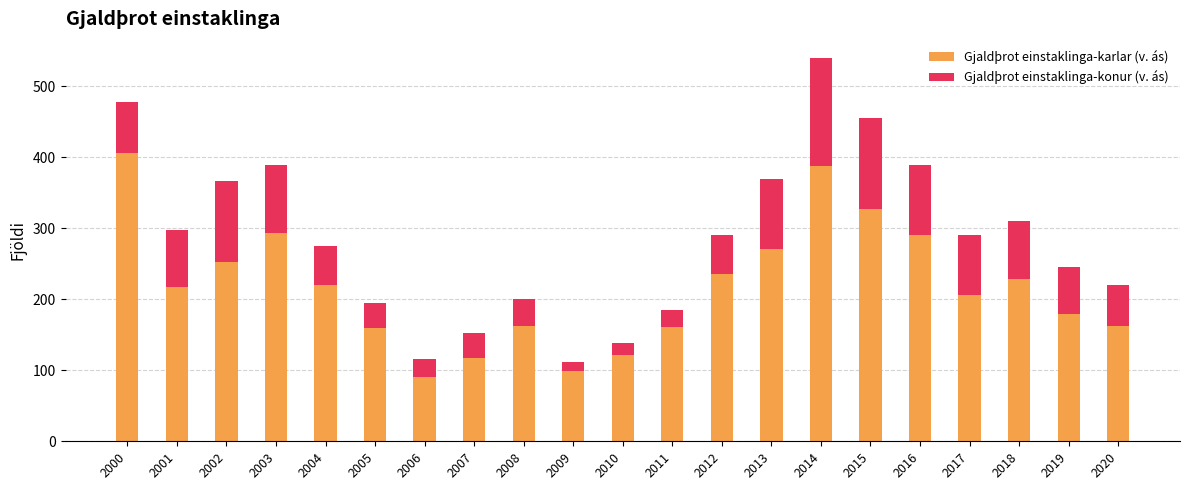

What is the minimum value for Gjaldþrot einstaklinga-karlar (v. ás)?

90